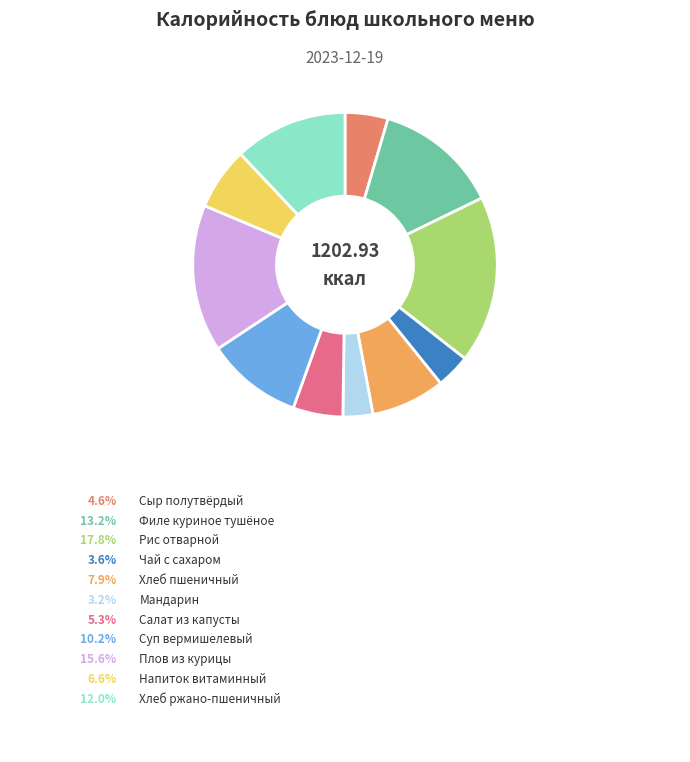

To the nearest percent, what is the combined percentage of Плов из курицы and Хлеб пшеничный?

23%